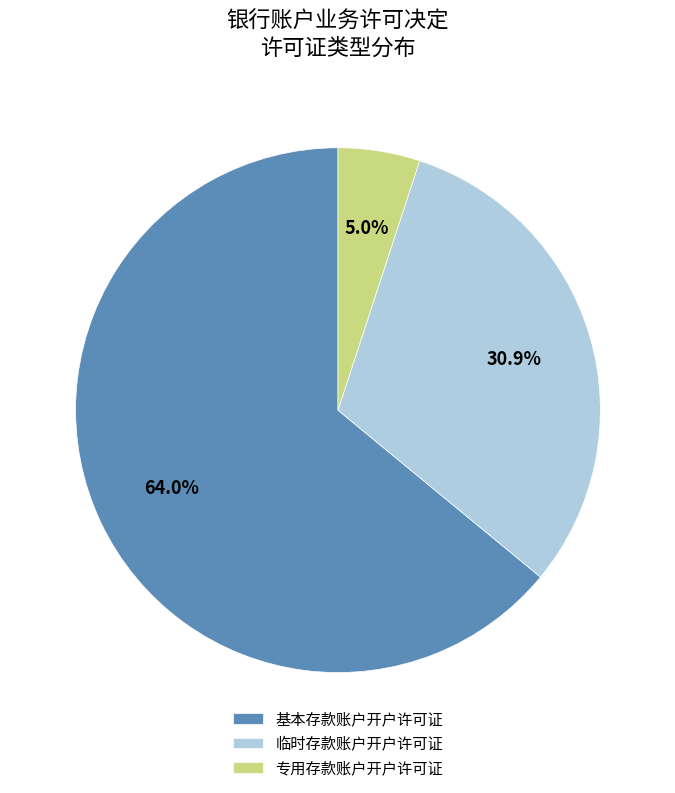

Which slice represents more than half of the pie?

基本存款账户开户许可证